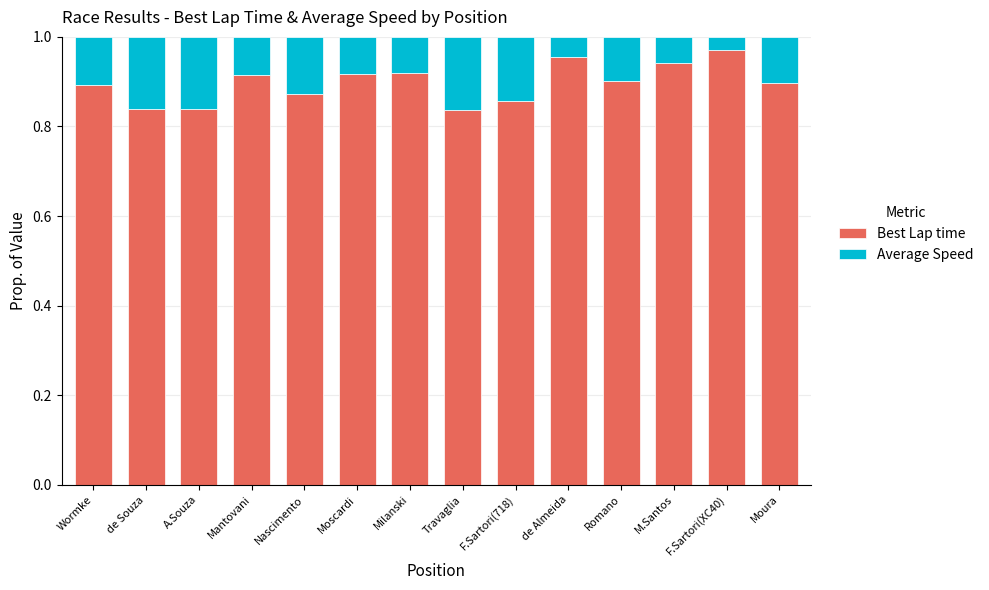

The Best Lap time series shows 0.3 at Travaglia. True or false?

False